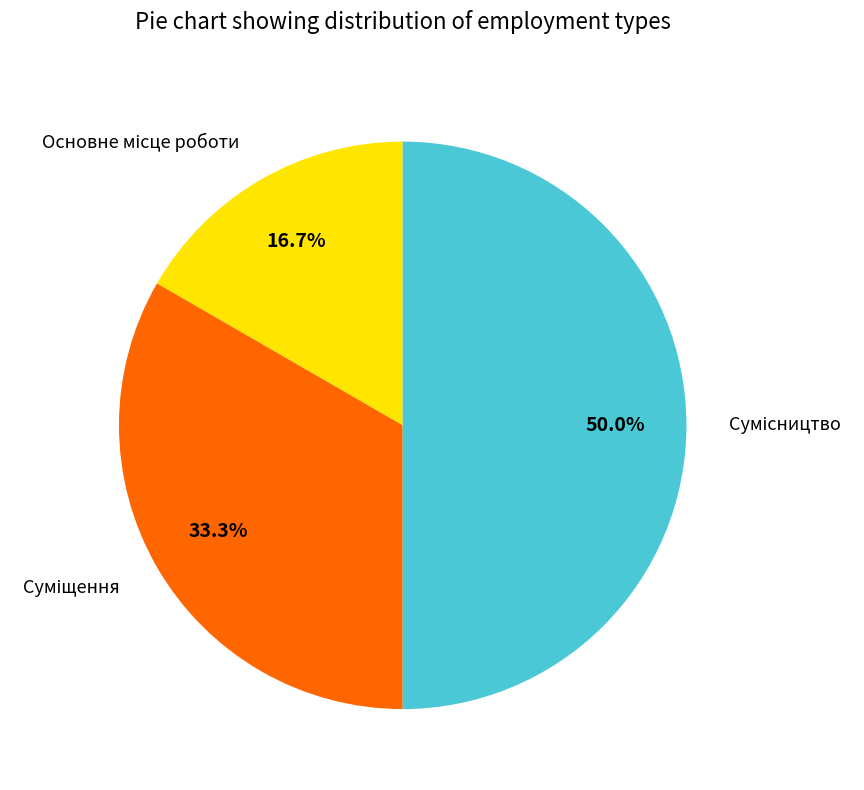

What percentage do Основне місце роботи and Суміщення together represent?

50.0%